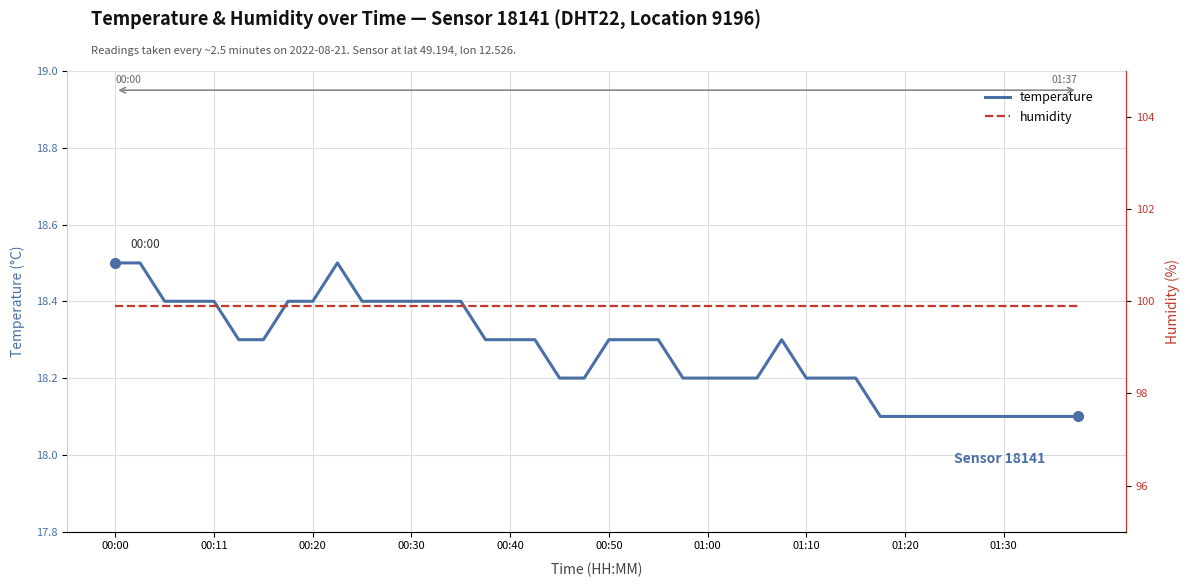

True or false: temperature and humidity intersect in this chart.

False